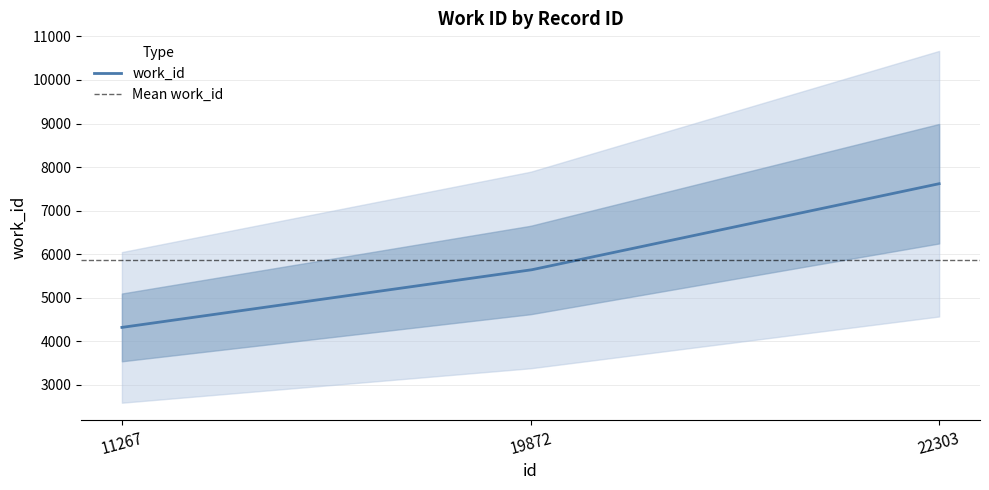

The chart shows a value of 13266 at 22303. True or false?

False